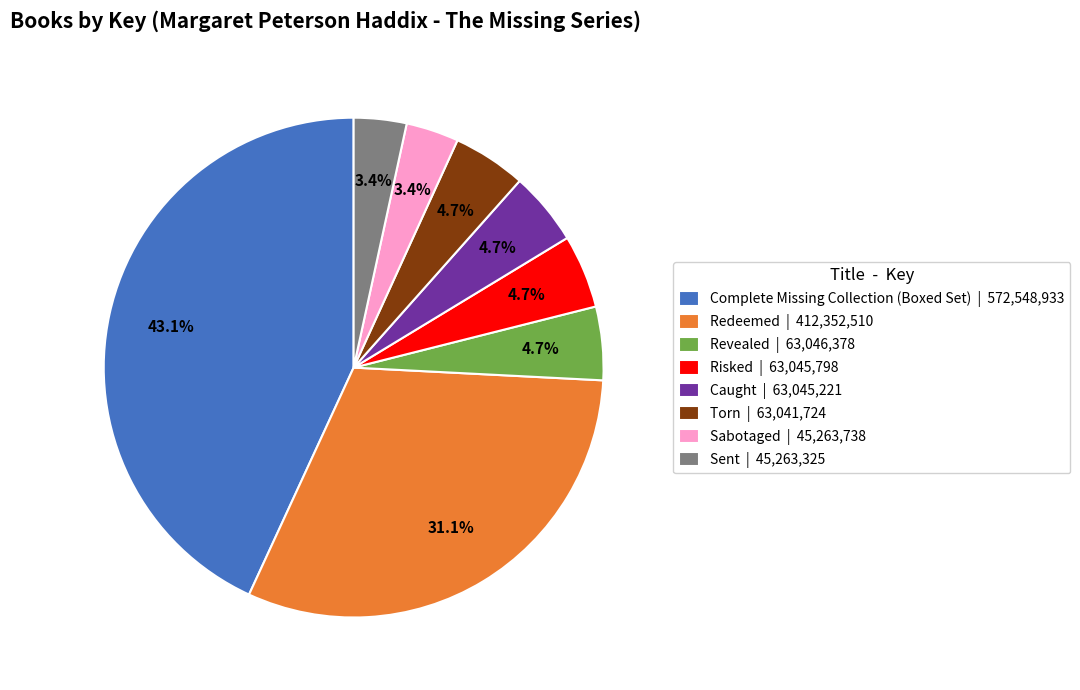

Is the sum of Complete Missing Collection (Boxed Set) | 572,548,933 and Sent | 45,263,325 greater than half?

No